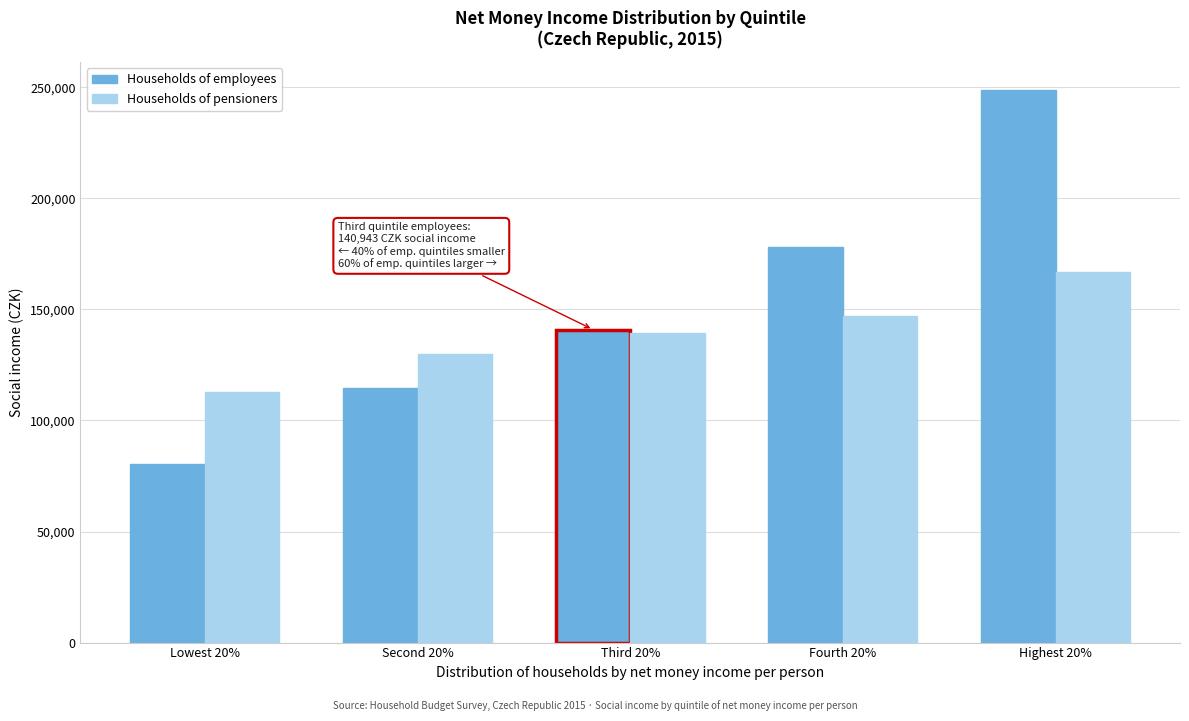

Reading left to right, list all the values displayed in this chart.

Households of employees: Lowest 20%=80185	Second 20%=114526	Third 20%=140943	Fourth 20%=177905	Highest 20%=248935
Households of pensioners: Lowest 20%=112836	Second 20%=129812	Third 20%=139159	Fourth 20%=147198	Highest 20%=167000